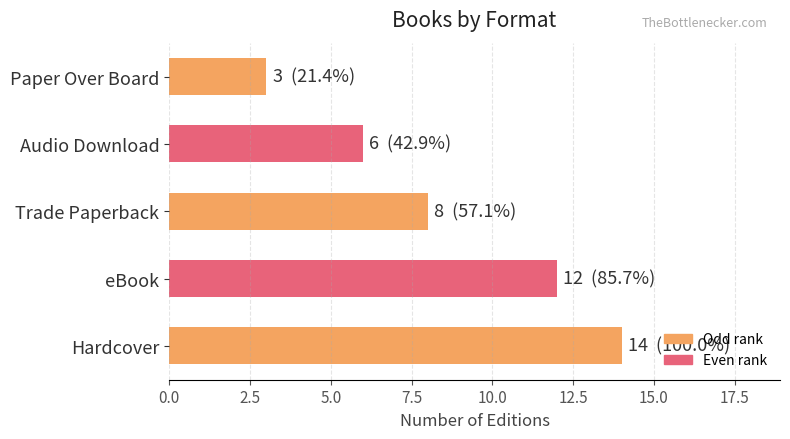

List the labels in order of value, largest first.

Hardcover, eBook, Trade Paperback, Audio Download, Paper Over Board